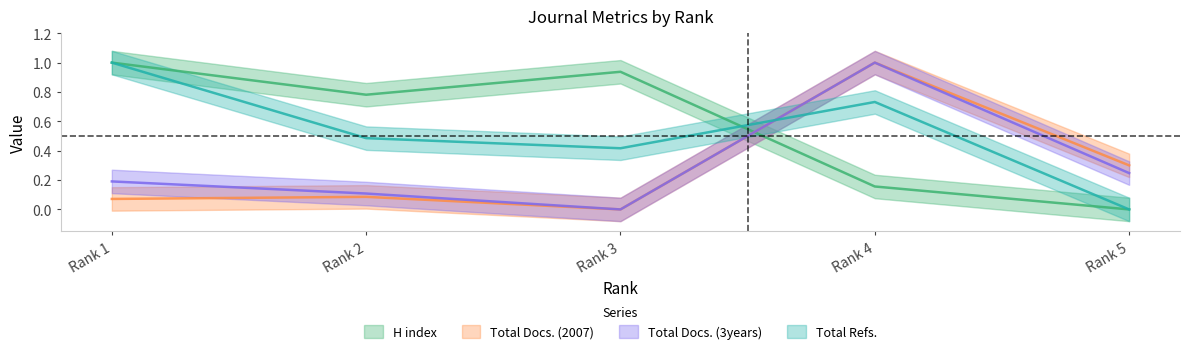

True or false: Total Refs. has a value of 0.4 at Rank 3.

True